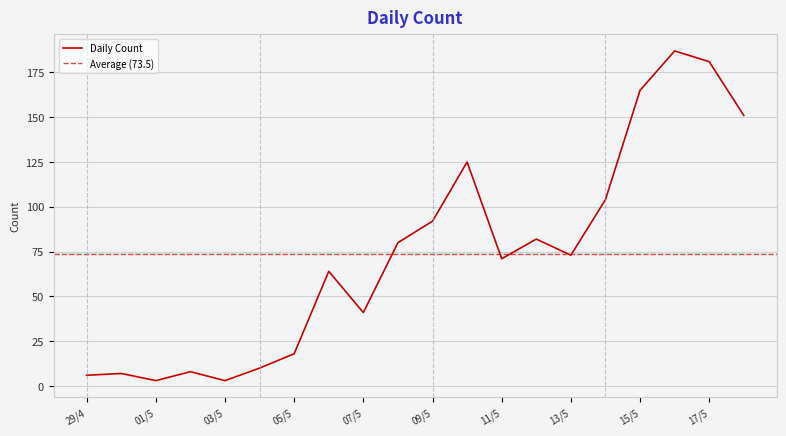

True or false: the data has more than 2 interior local peaks.

True